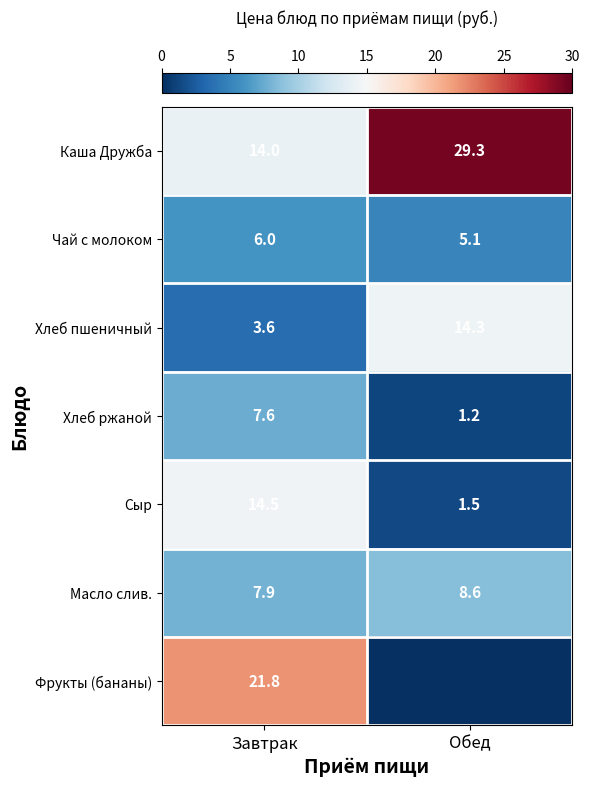

The value of Масло слив. at Завтрак is 7.9. True or false?

True